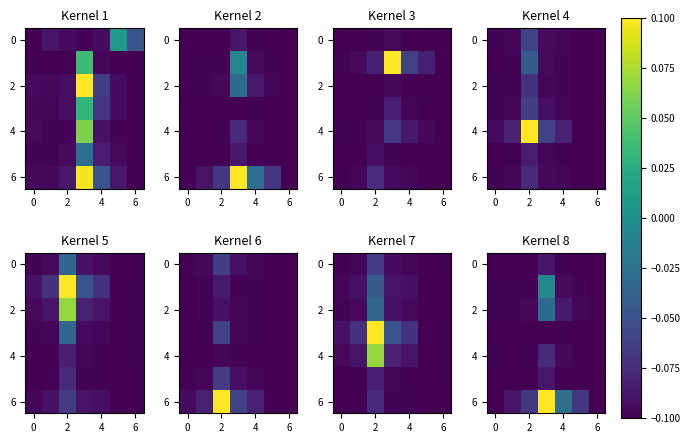

Between 5 and 4, which is larger?

4